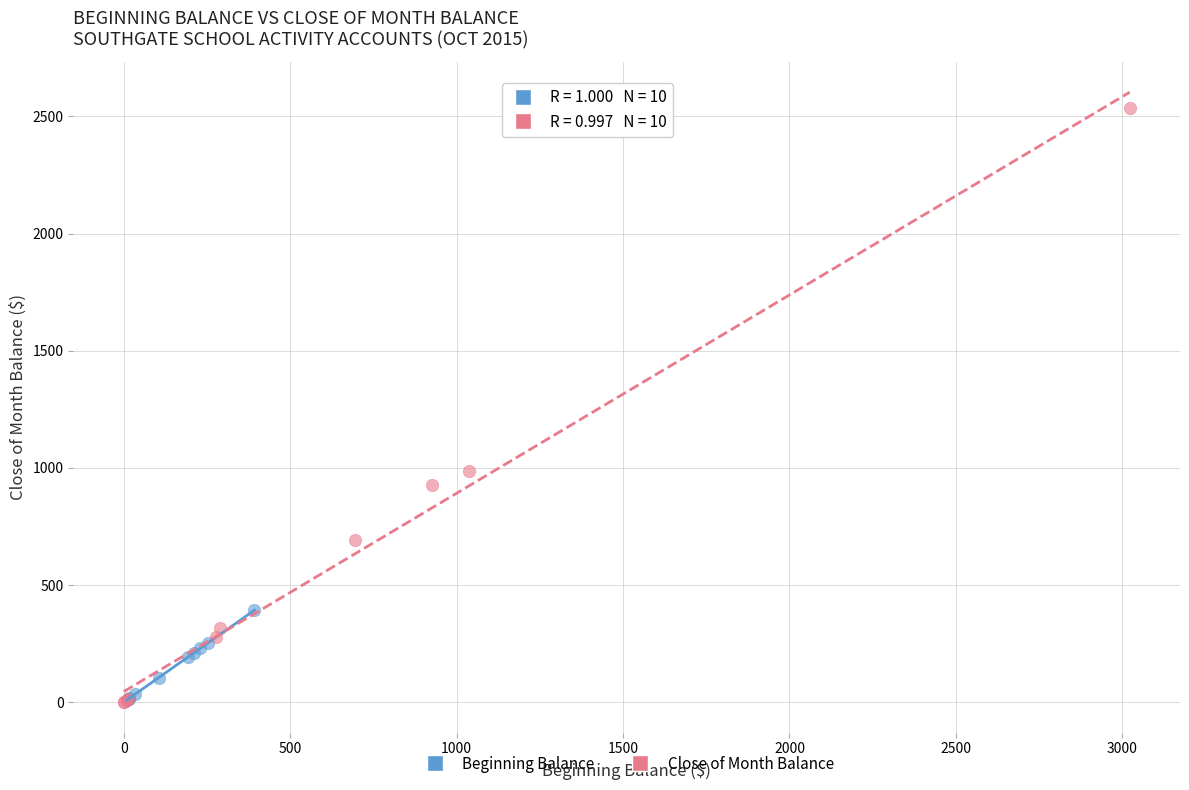

Which series has the widest spread of Y values?

Close of Month Balance